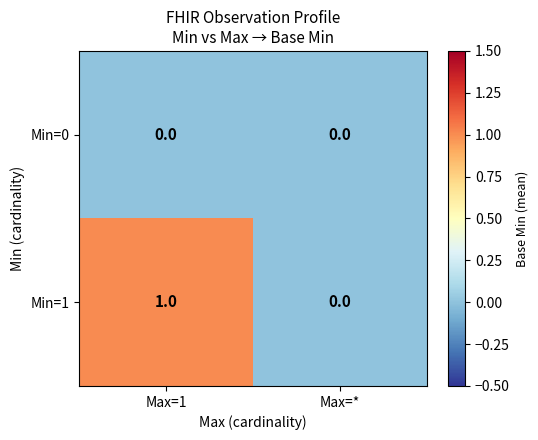

The value of Min=0 at Max=1 is 0. True or false?

True